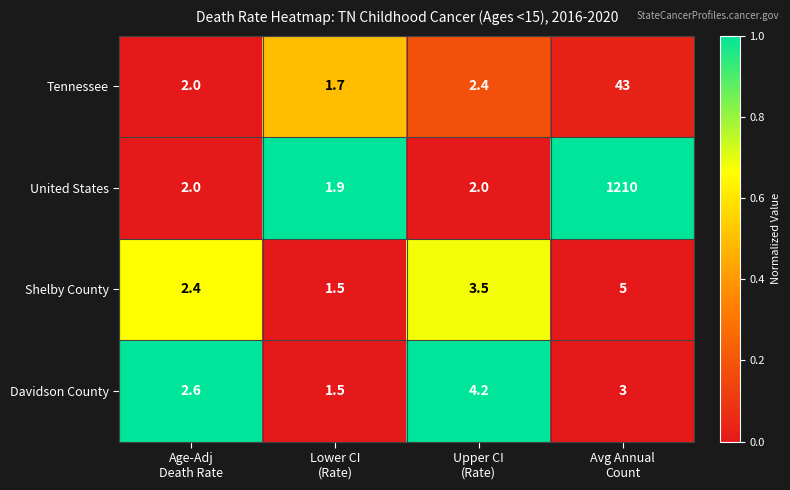

What is the average value of the Davidson County series?

2.8